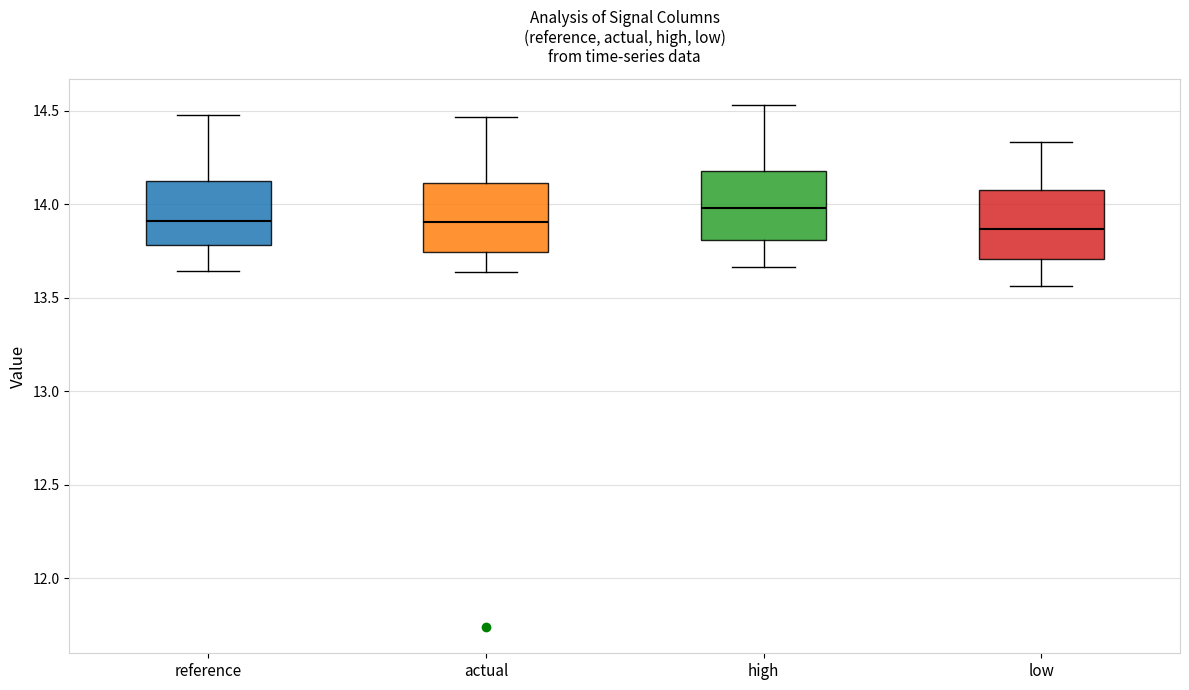

Where is the upper edge of the box for high on the y-axis? The values are not printed on the chart, so give them approximately, as read against the axis.

14.20